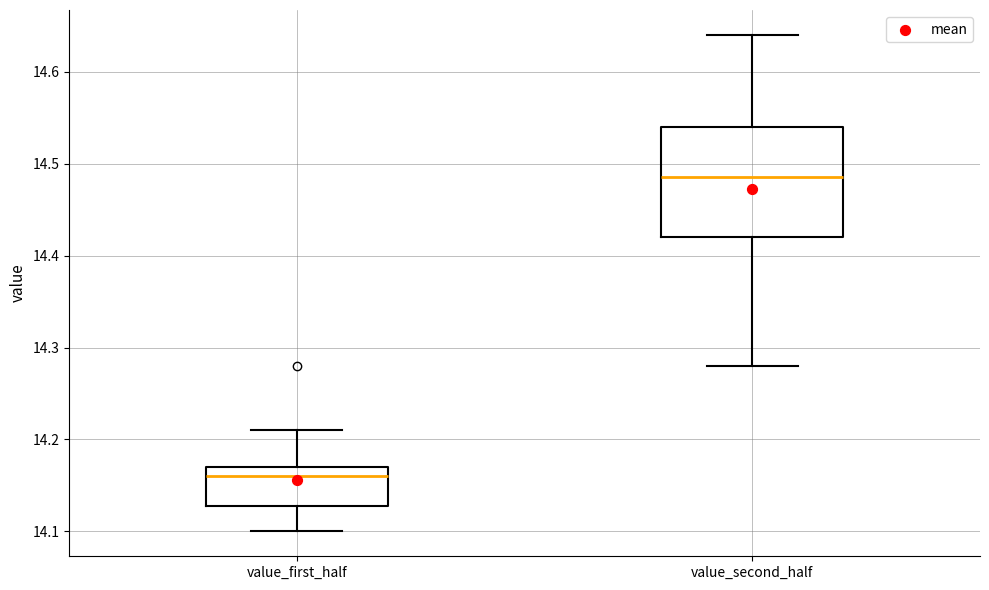

Reading left to right, transcribe this box plot: for each box, give where its median line is, the range the box spans, and where its two whiskers end, as read against the y-axis. The values are not printed on the chart, so give them approximately, as read against the axis.

value_first_half: median 14.16, box 14.13 to 14.17, whiskers 14.10 to 14.21
value_second_half: median 14.49, box 14.42 to 14.54, whiskers 14.28 to 14.64